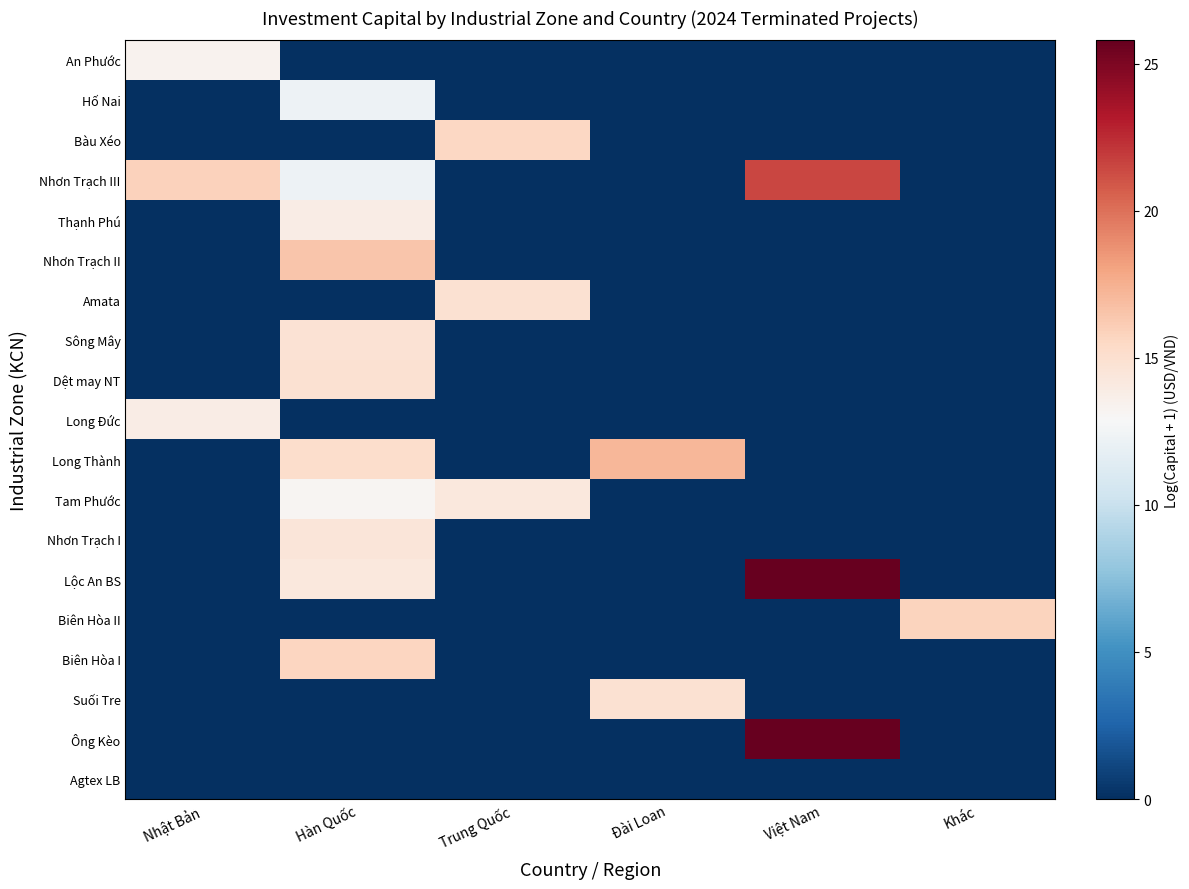

At which category is the sum across all series the highest?

Hàn Quốc